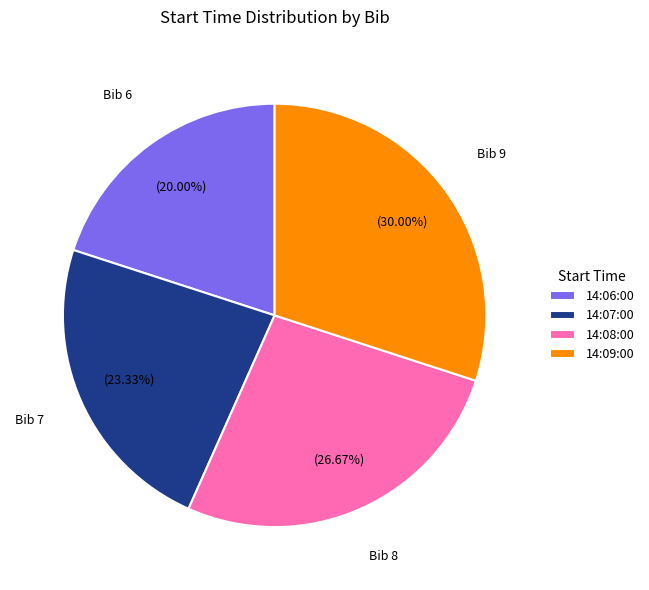

What is the smallest slice in the pie chart?

14:06:00